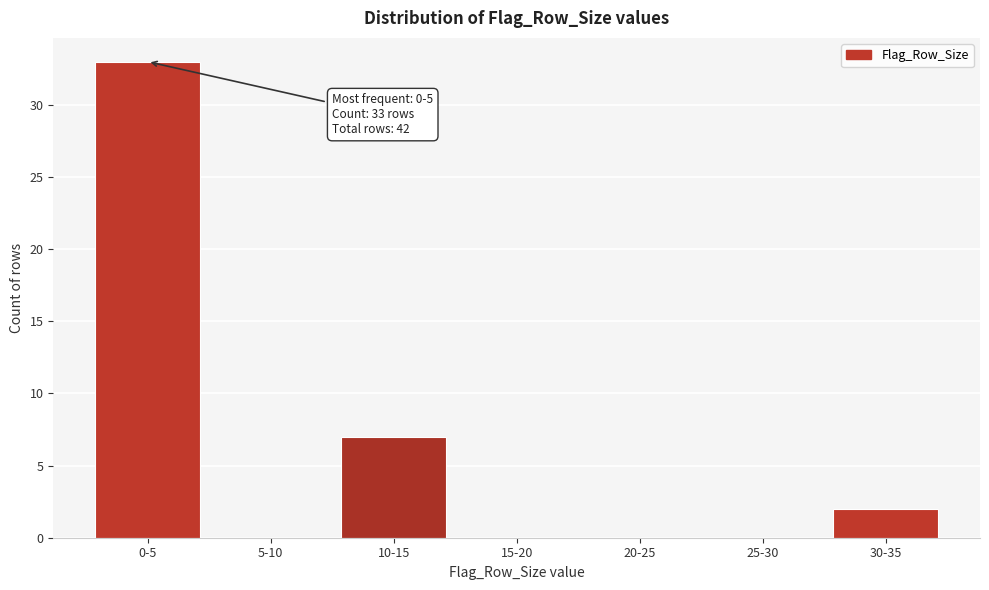

Reading right to left, list all the values displayed in this chart.

30-35=2	25-30=0	20-25=0	15-20=0	10-15=7	5-10=0	0-5=33